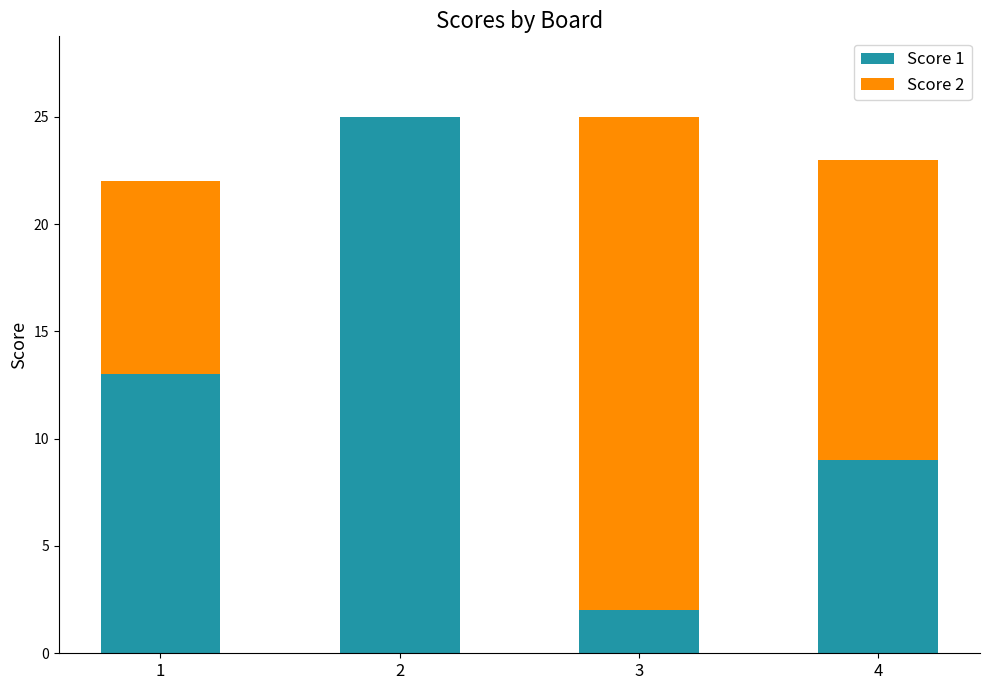

What is the total value across all series at 4?

23